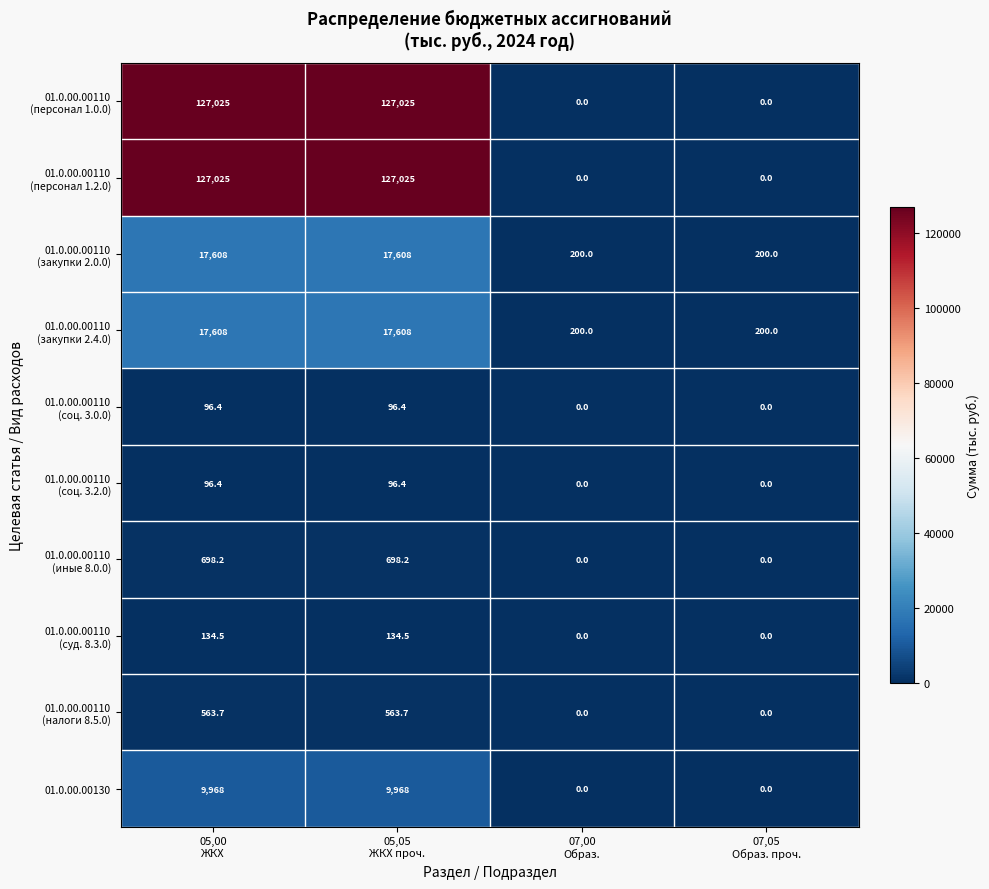

How many 01.0.00.00130 values are between 0 and 9968?

4